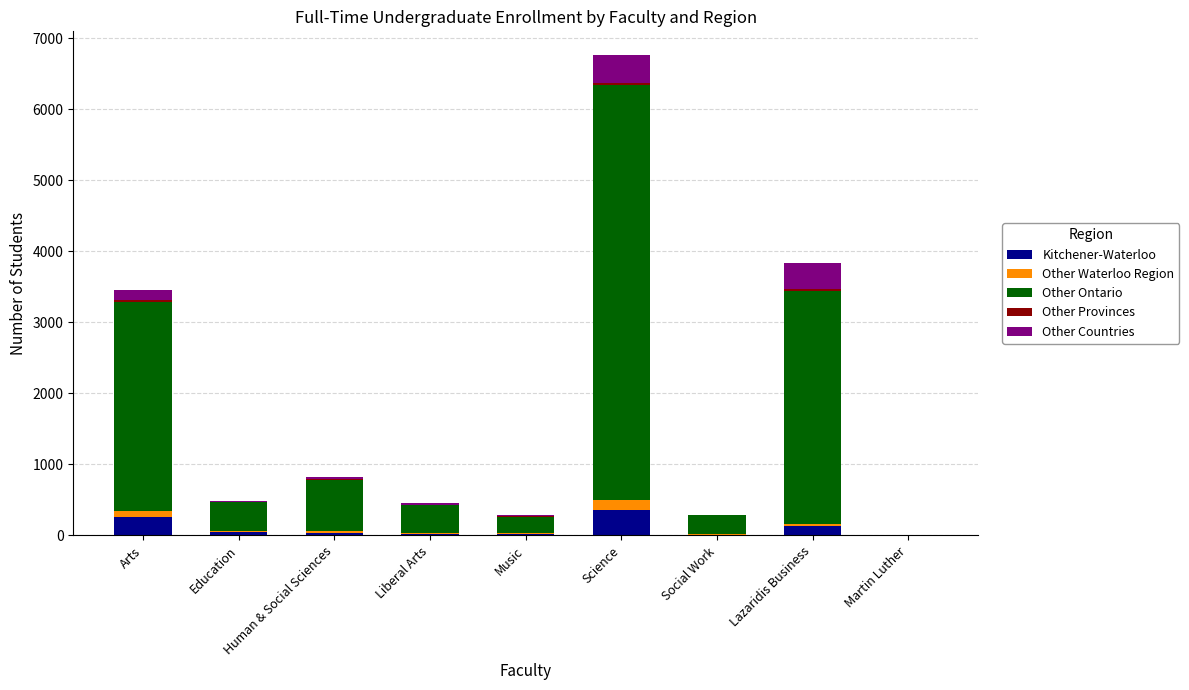

What is the sum of all Kitchener-Waterloo values?

871